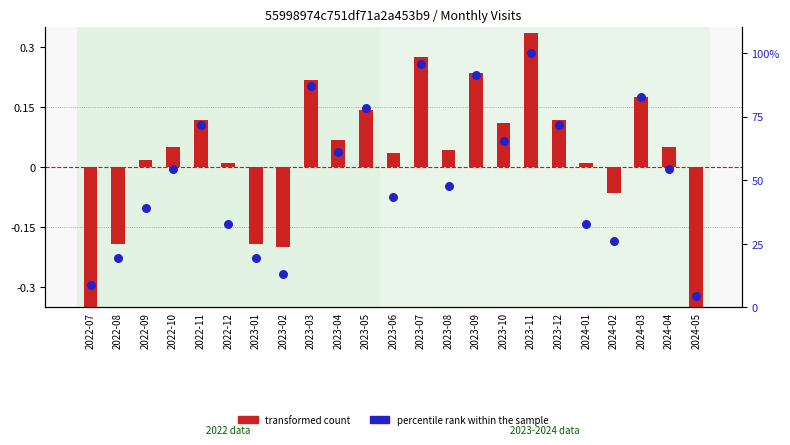

Which series has the largest Y range (max minus min)?

percentile rank within the sample